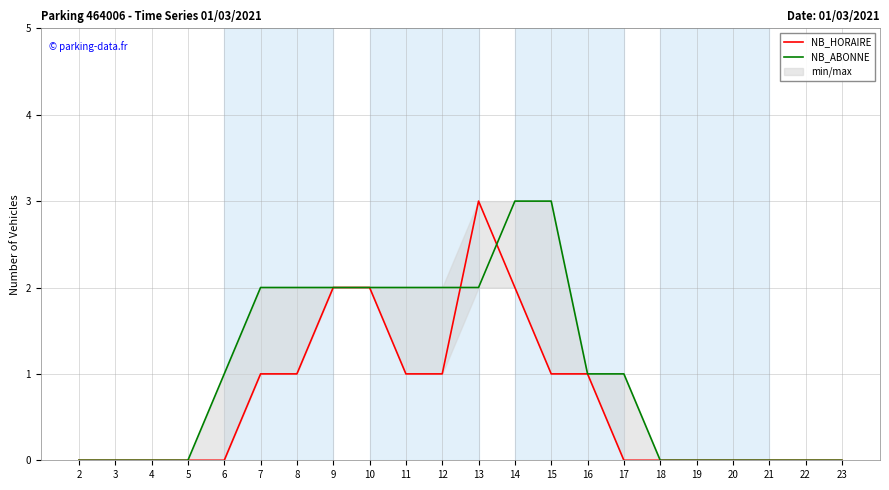

At which label does NB_HORAIRE reach its minimum?

2